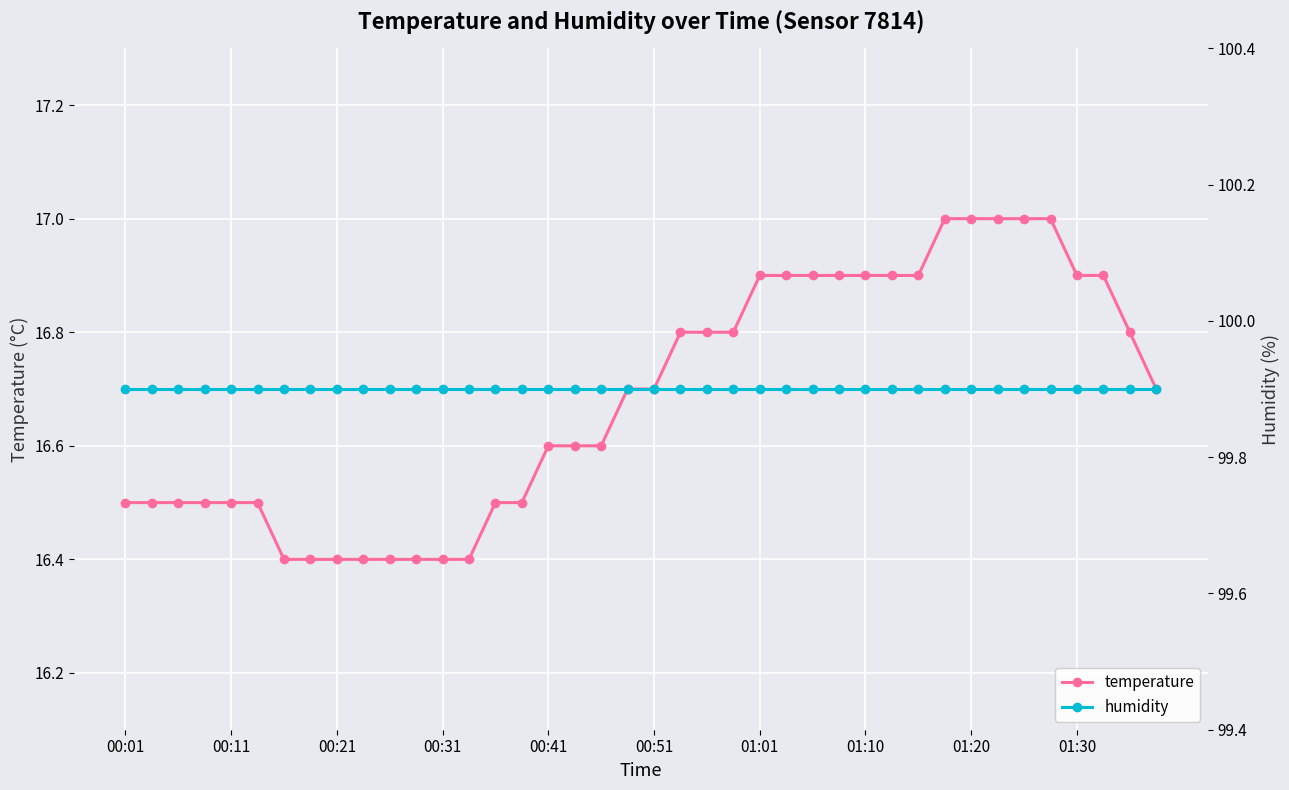

How many lines are shown in the chart?

2